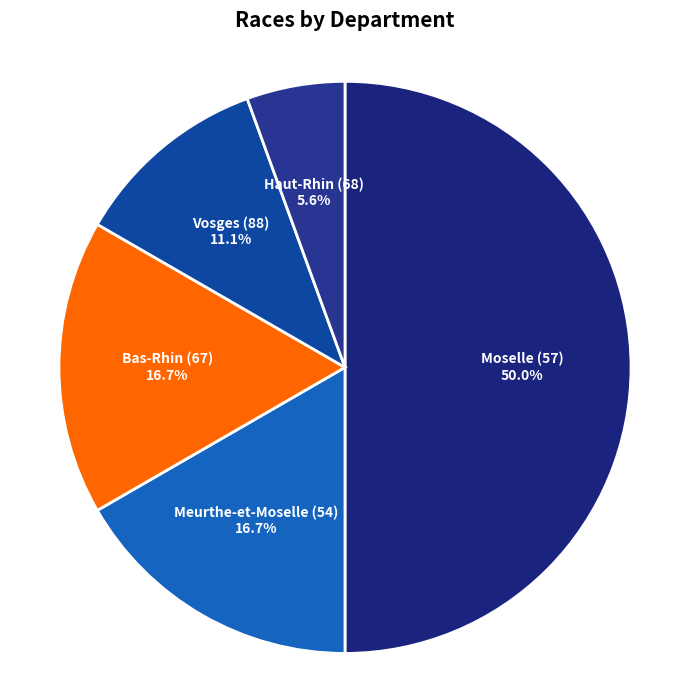

What is the ratio of the value at Moselle (57) to the value at Meurthe-et-Moselle (54)?

3.0